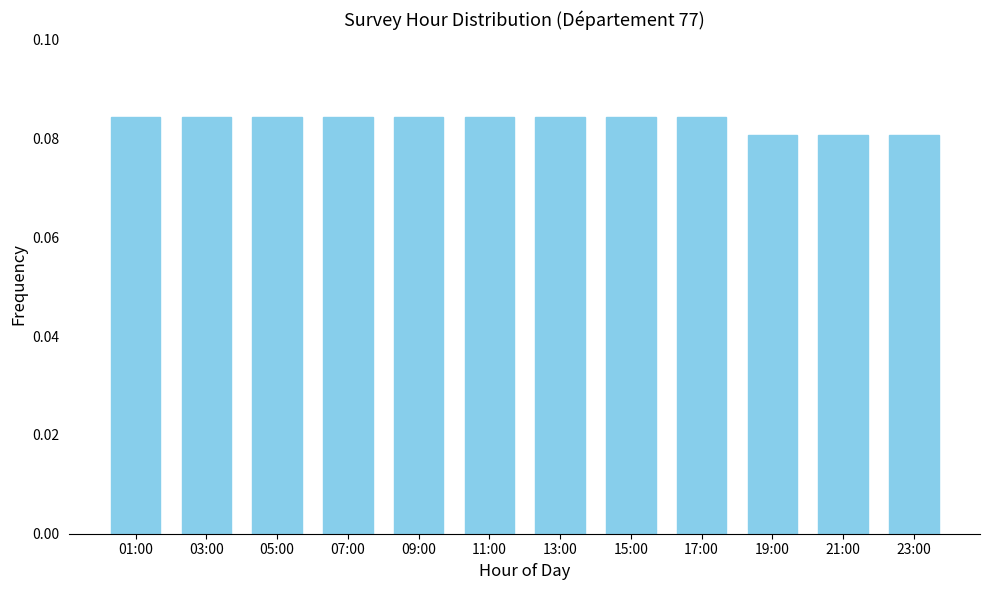

Between 17:00 and 23:00, which is larger?

17:00